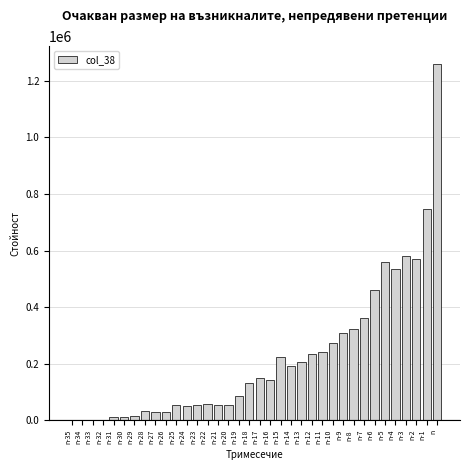

What is the sum of all values?

8039025.0